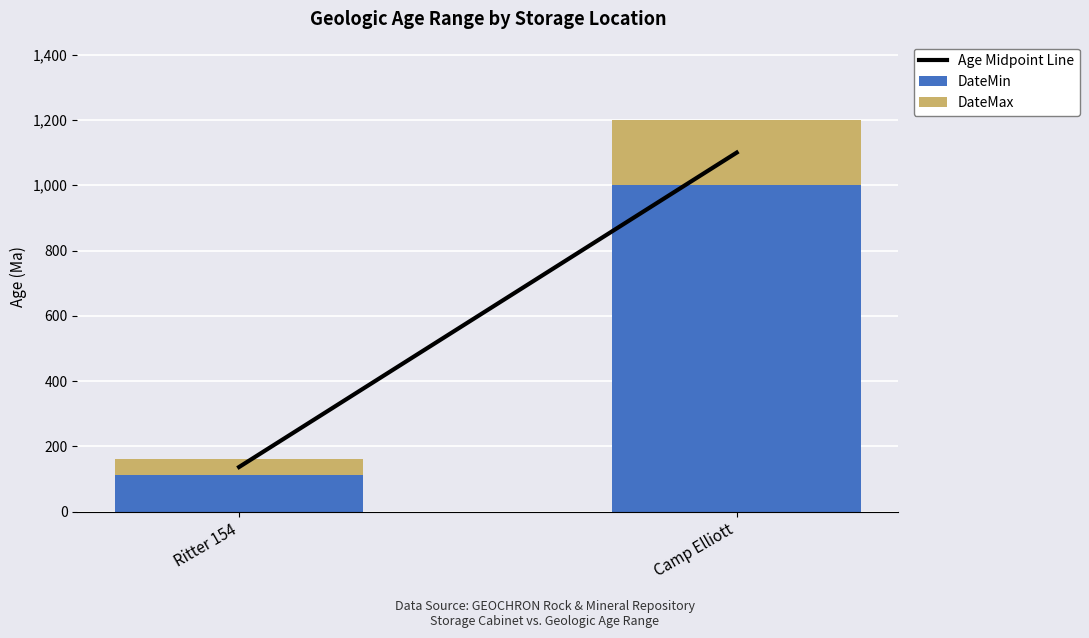

What value does the DateMin series have at Camp Elliott?

1000